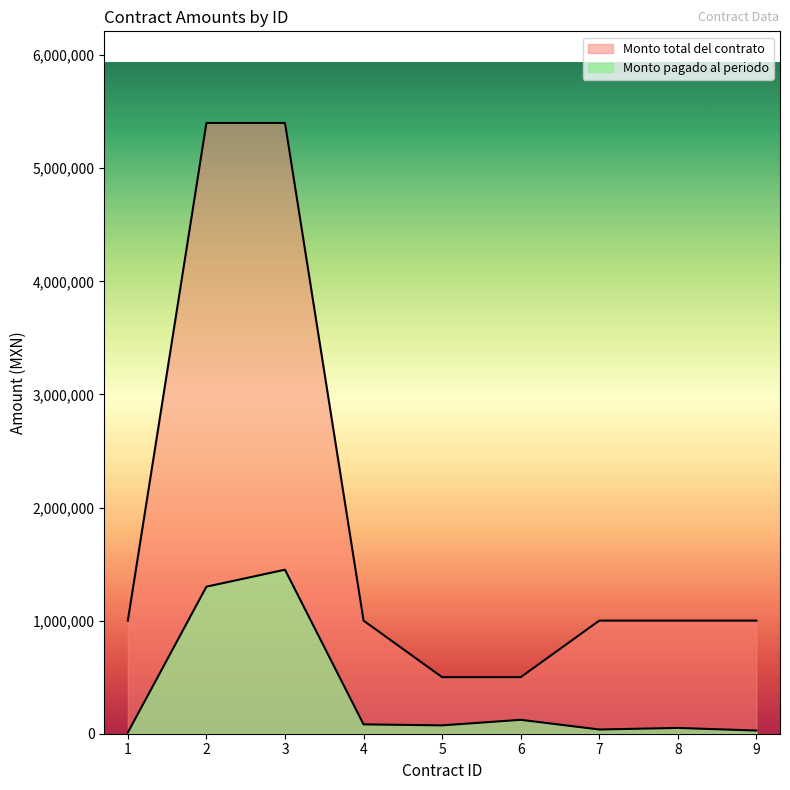

Does the chart have visible grid lines?

No